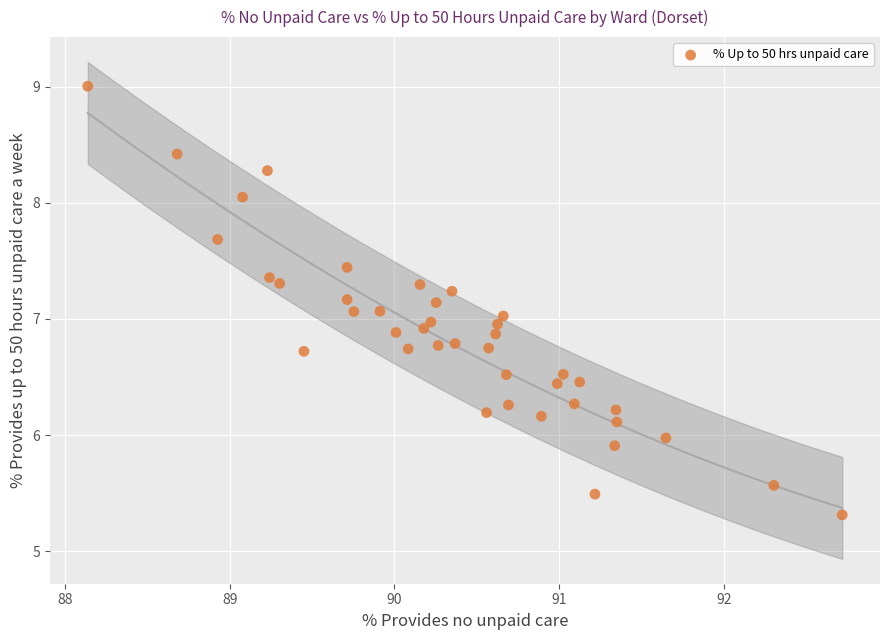

What is the range of X values (max minus min)?

4.6